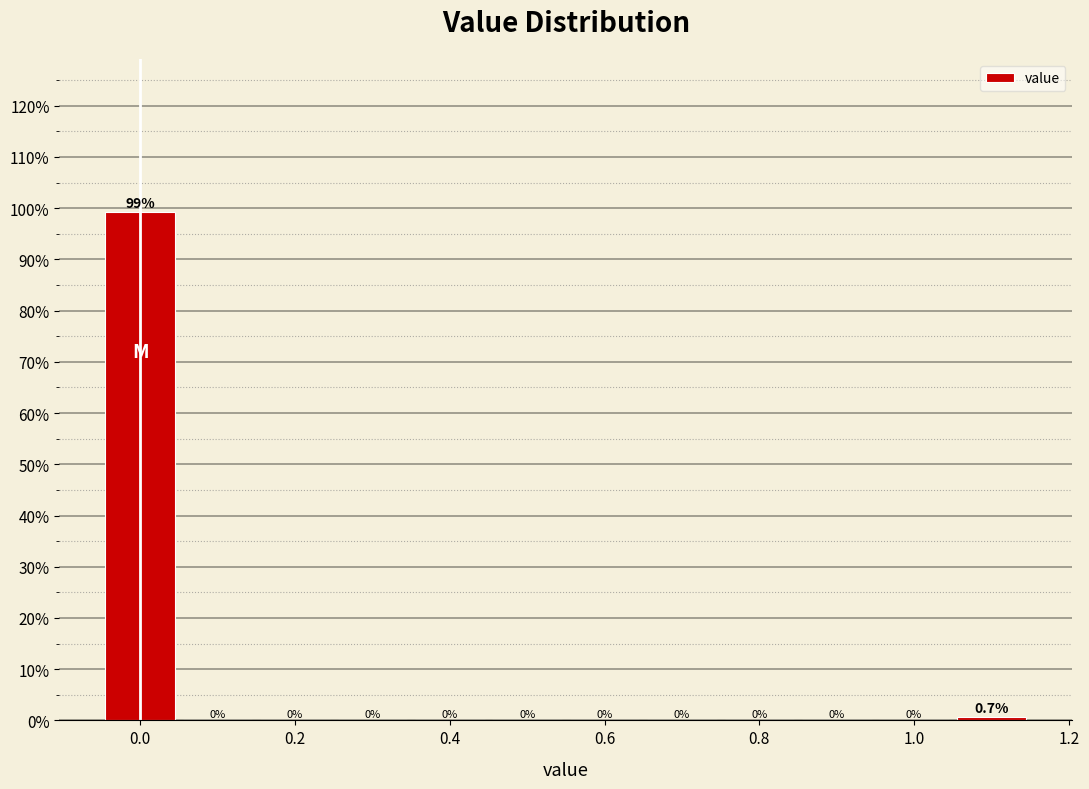

Reading left to right, list every bar in this chart as the range it spans on the x-axis followed by its height. The bar edges are not printed on the chart, so give them approximately, as read against the axis.

-0.05 to 0.05: 99.3
0.05 to 0.15: 0.0
0.15 to 0.25: 0.0
0.25 to 0.35: 0.0
0.35 to 0.45: 0.0
0.45 to 0.55: 0.0
0.55 to 0.65: 0.0
0.65 to 0.75: 0.0
0.75 to 0.85: 0.0
0.85 to 0.95: 0.0
0.95 to 1.05: 0.0
1.05 to 1.15: 0.7